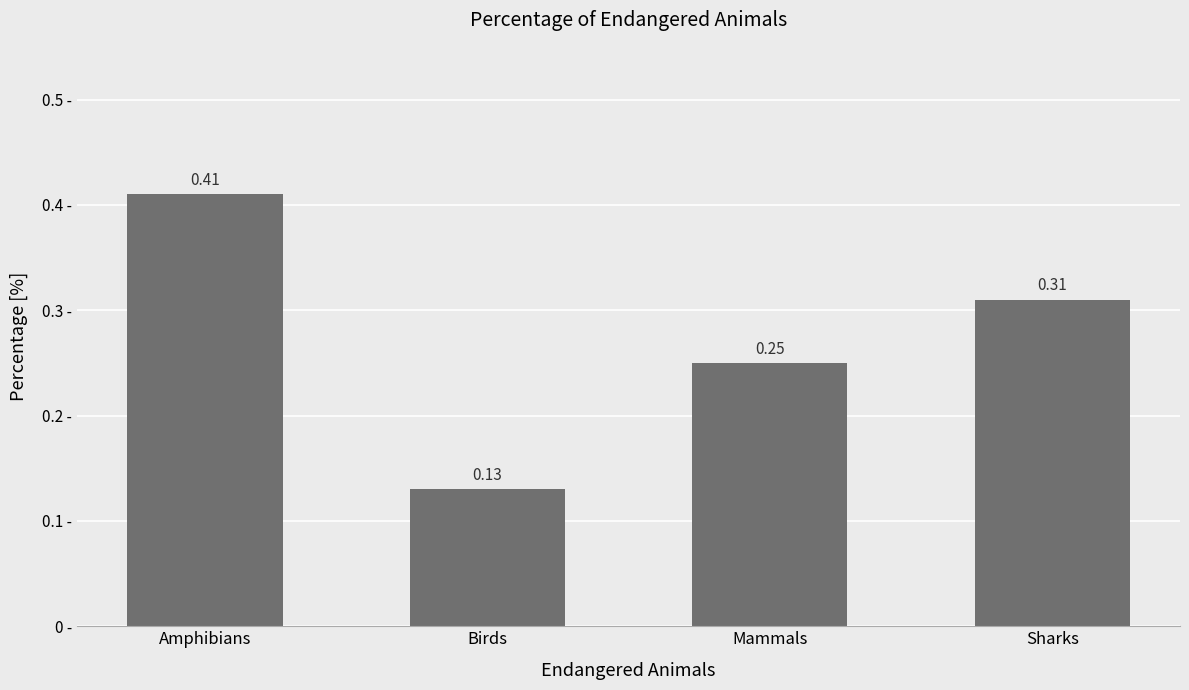

What is the sum of the values at Mammals and Sharks?

0.6